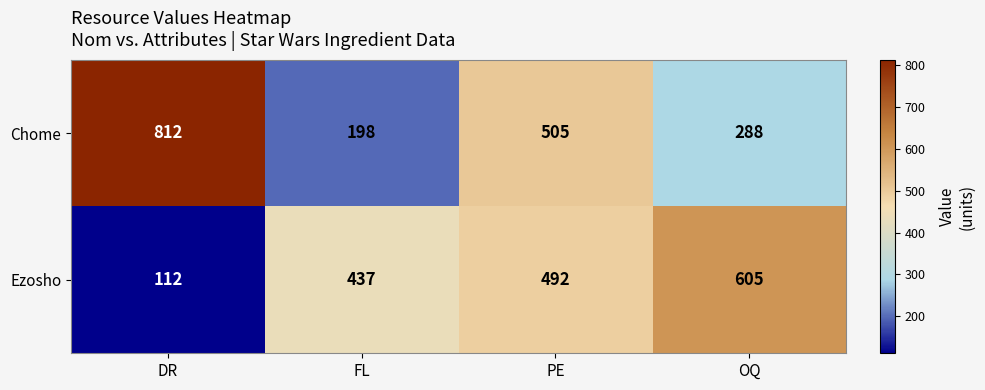

What is the difference between the Chome values at OQ and FL?

90